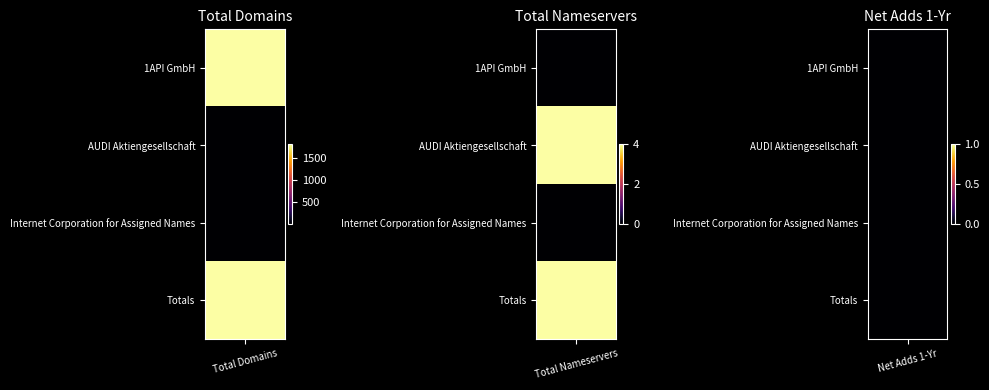

What is the difference between the maximum and minimum values in the Internet Corporation for Assigned Names series?

1